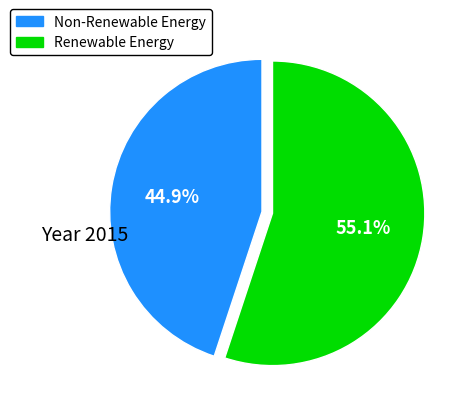

Is there any slice that represents more than half of the pie?

Yes